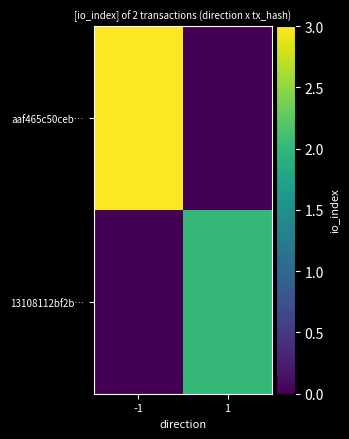

Rank the series at -1 from highest to lowest value.

aaf465c50ceb…, 13108112bf2b…